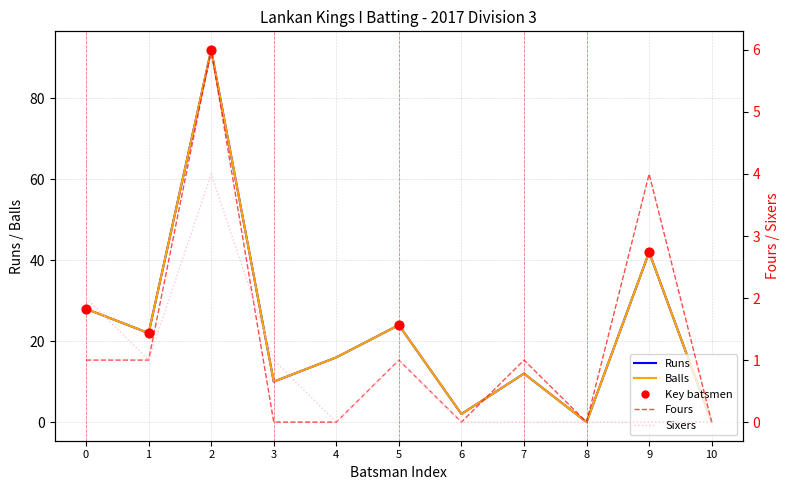

Which series has the largest Y range (max minus min)?

Runs